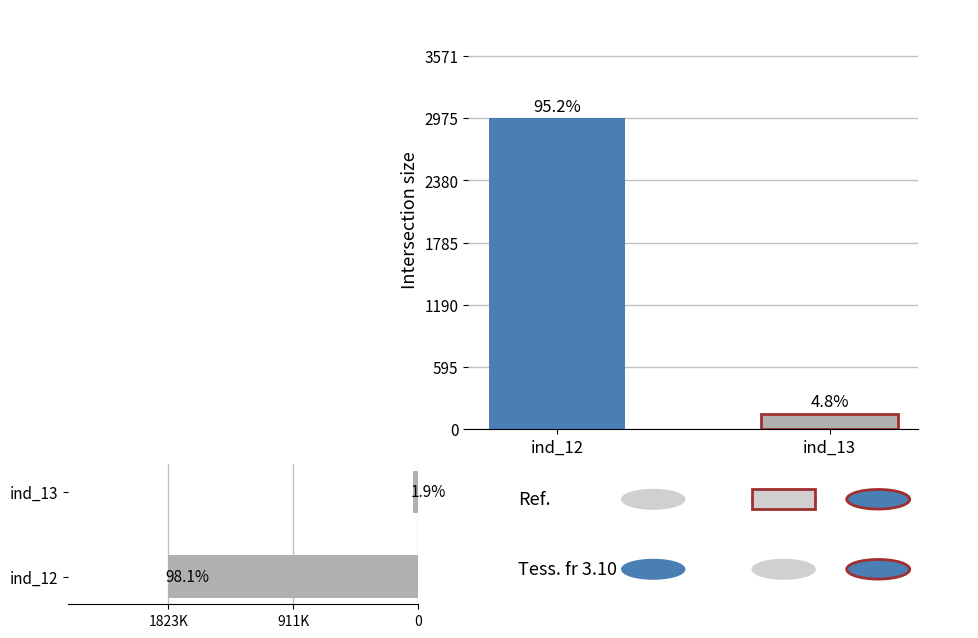

Which series changed the most between ind_12 and ind_13?

sharesOwnedFollowingTransaction